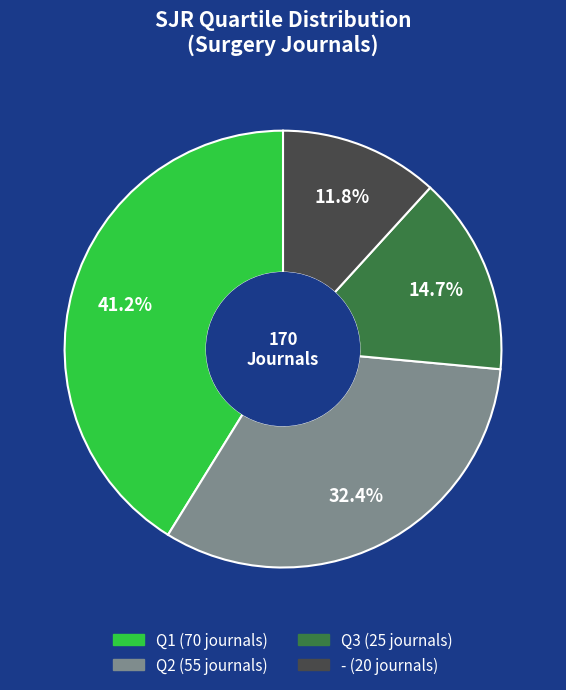

Does any single category account for the majority?

No